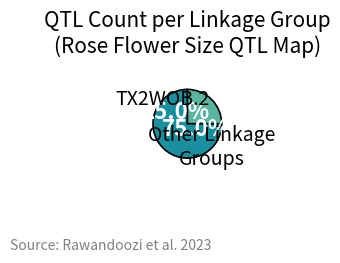

Which slice is the smallest?

TX2WSE.2